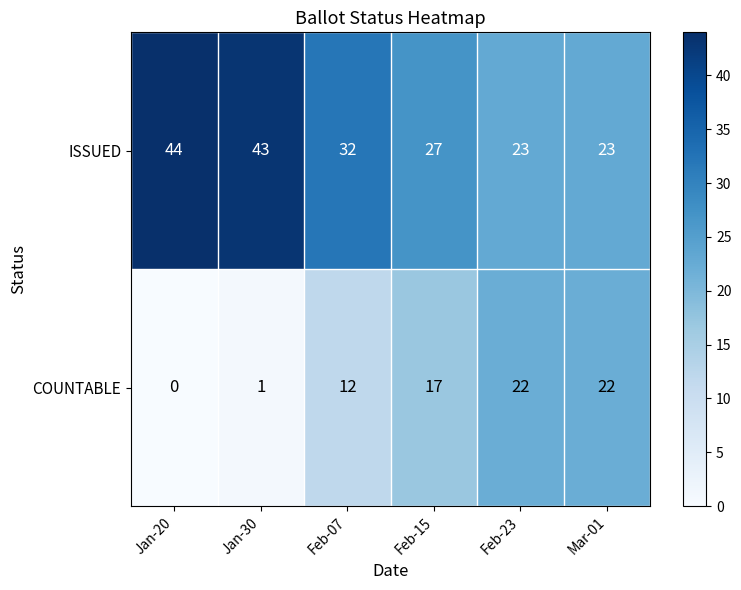

What is the sum of all ISSUED values?

192